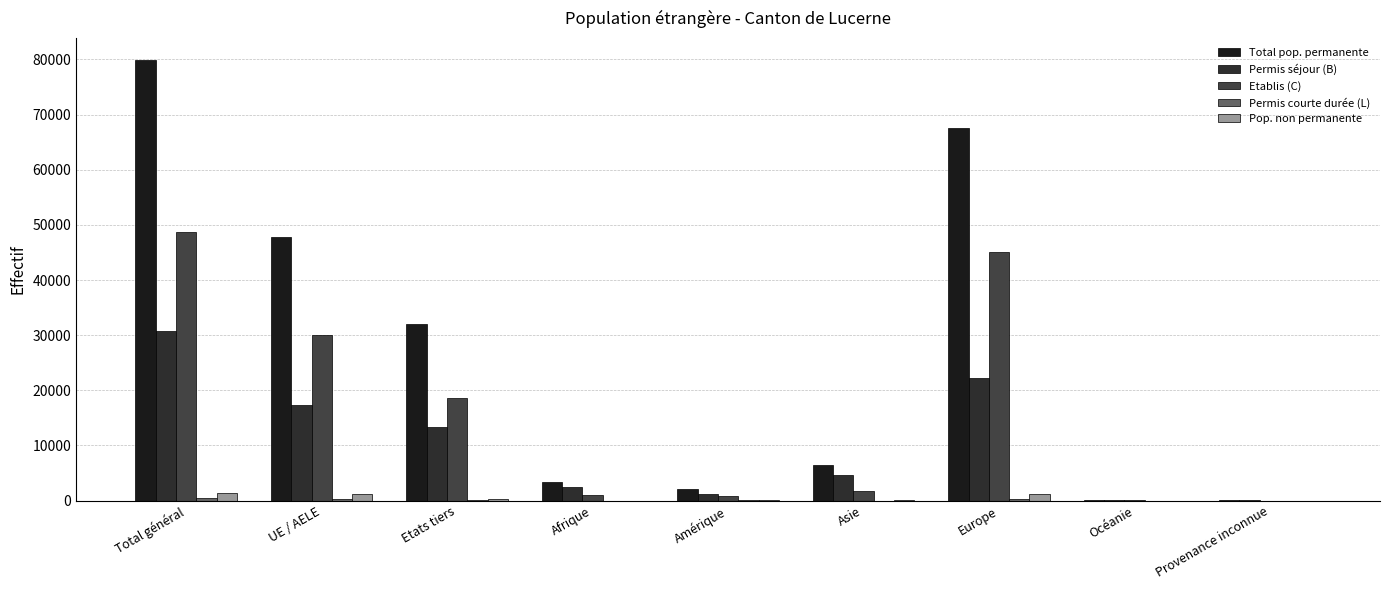

The Etablis (C) series shows 30117 at UE / AELE. True or false?

True